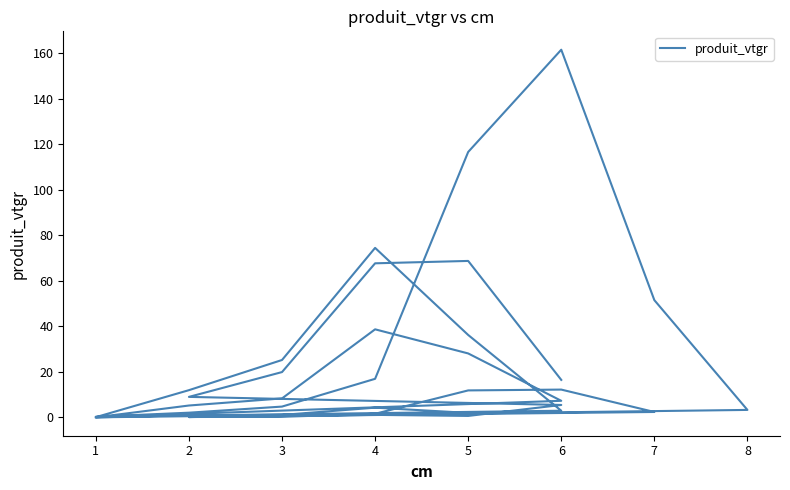

How many series are shown in this chart?

1